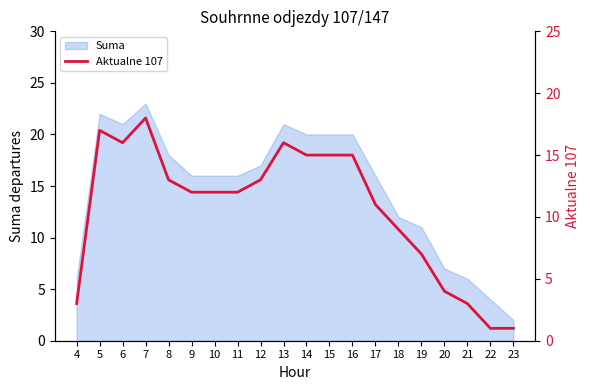

How many interior local peaks (higher than both neighbors) does the data have?

3